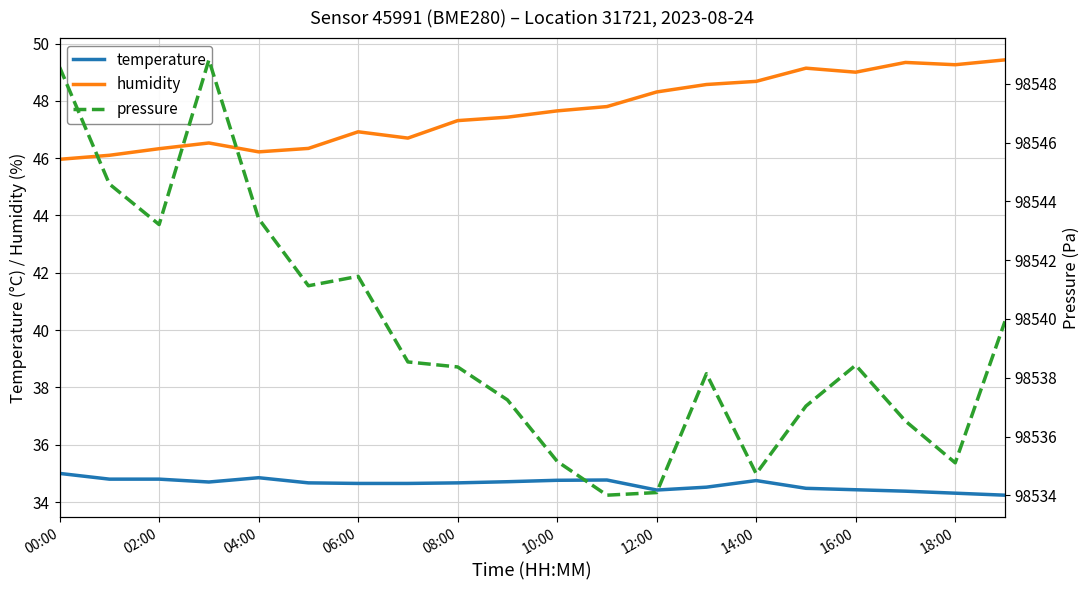

What is the lowest value of the humidity series?

46.0